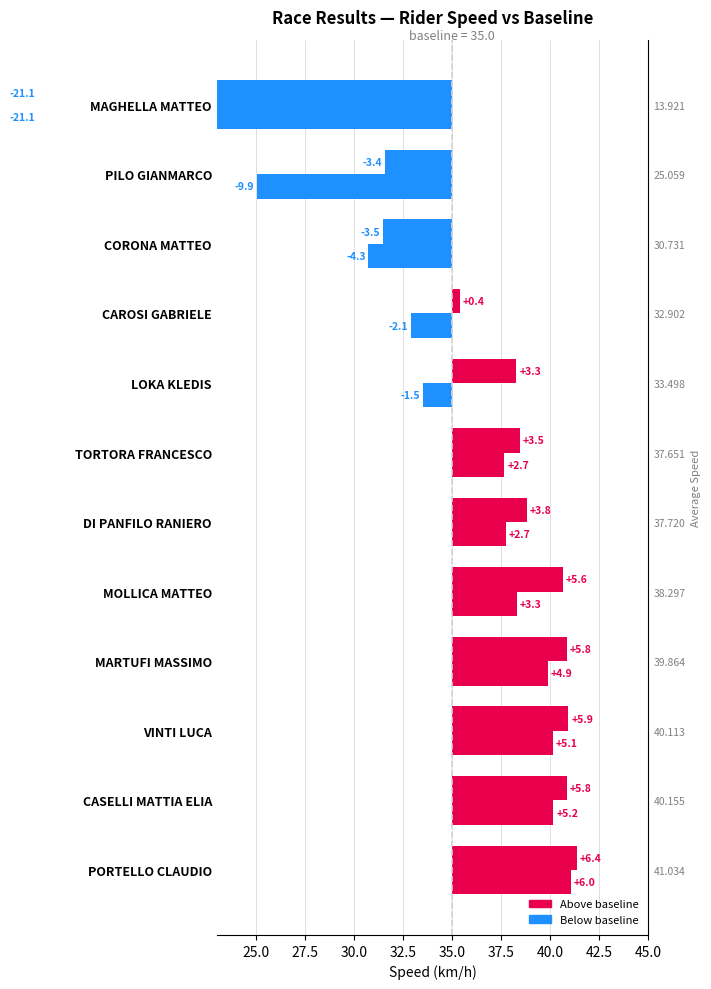

Count the number of data series in this chart.

2